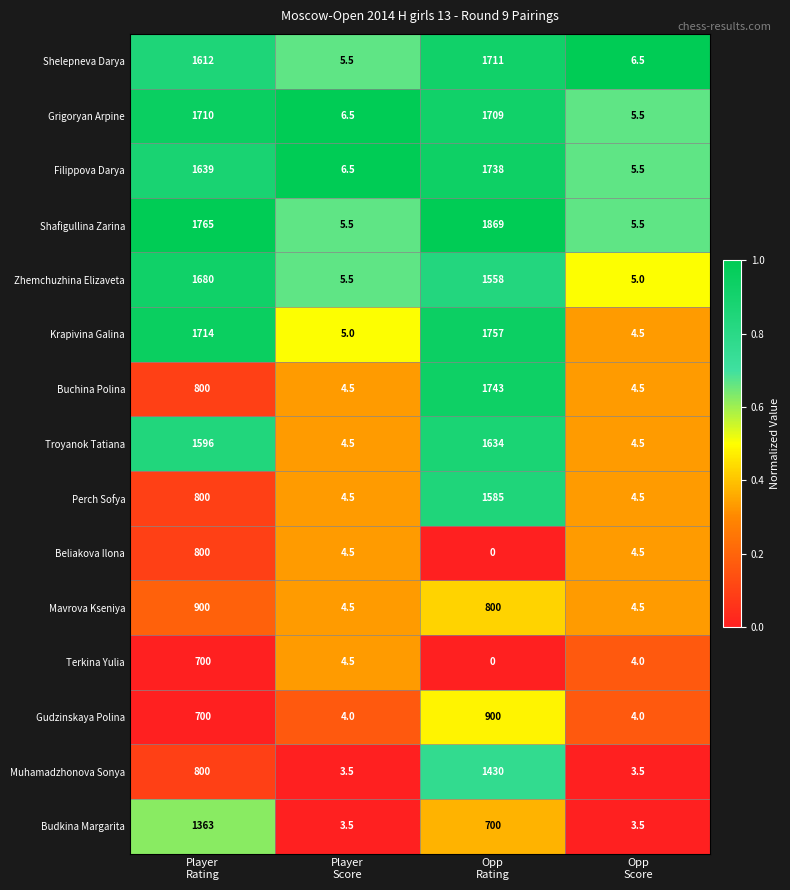

At which category is the sum across all series the highest?

Opp
Rating